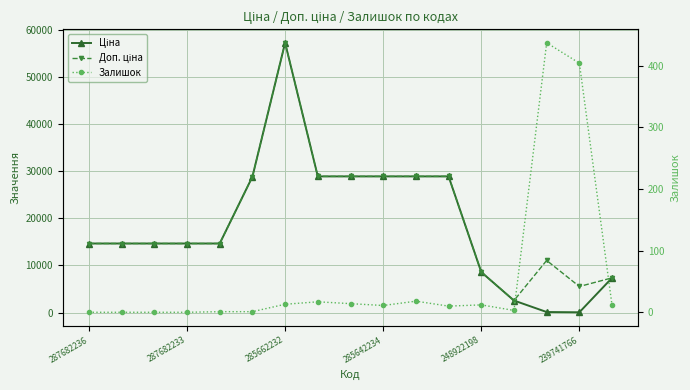

What is the highest value of the Залишок series?

437.0